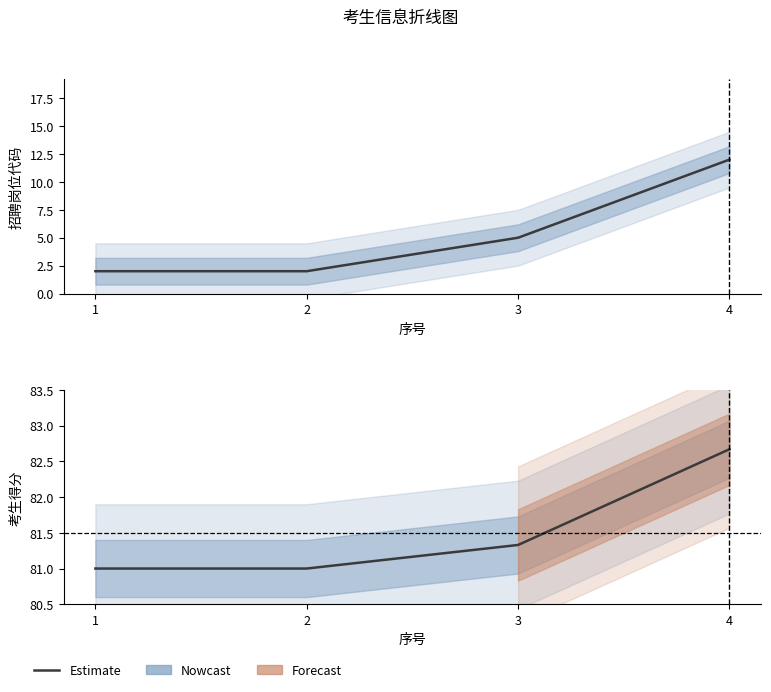

Reading left to right, extract all data points from this chart.

招聘岗位代码: 2.0	2.0	5.0	12.0
考生得分: 81.0	81.0	81.3	82.7